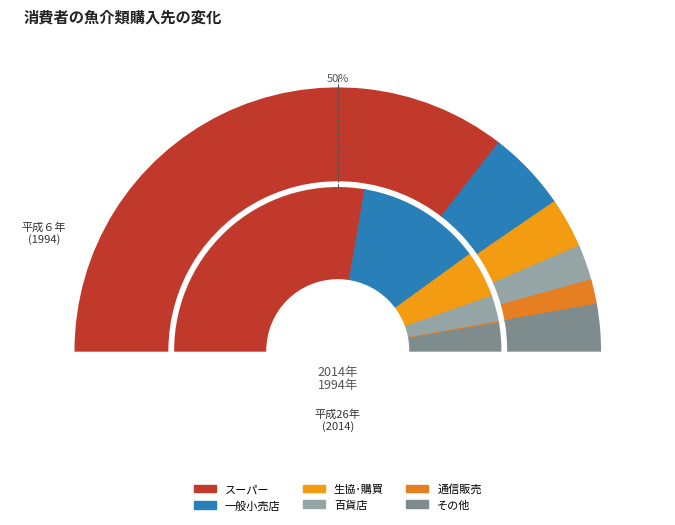

Combined, do その他 and 一般小売店 account for over 50%?

No